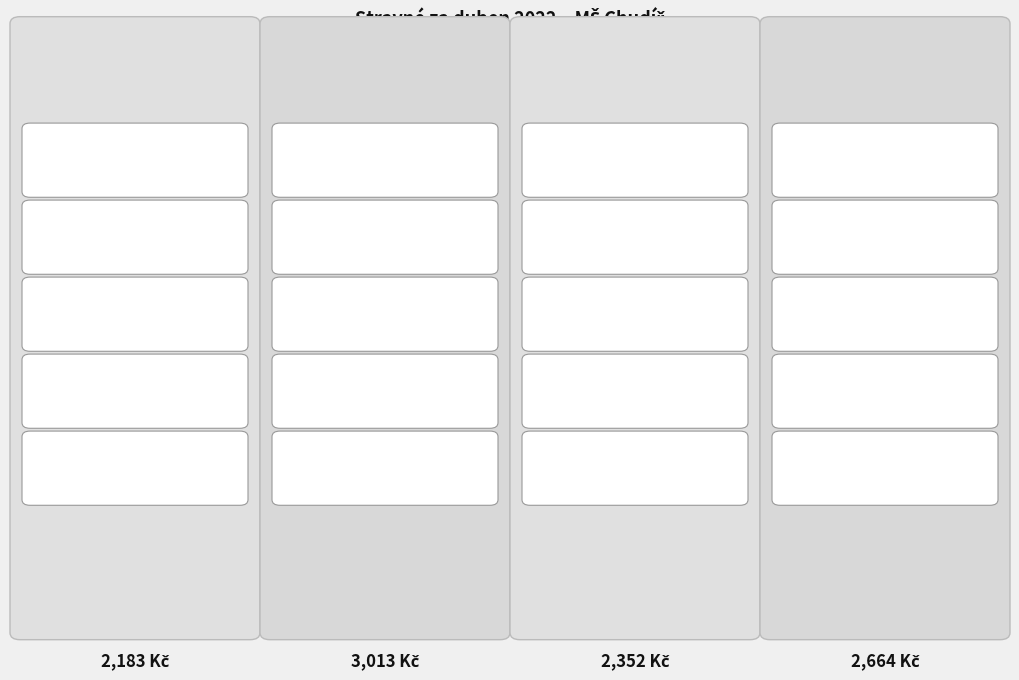

Rank the series by their maximum value, from highest to lowest.

Skupina B (6-10), Skupina C (1-5), Skupina A (1-5), Skupina D (6-10)